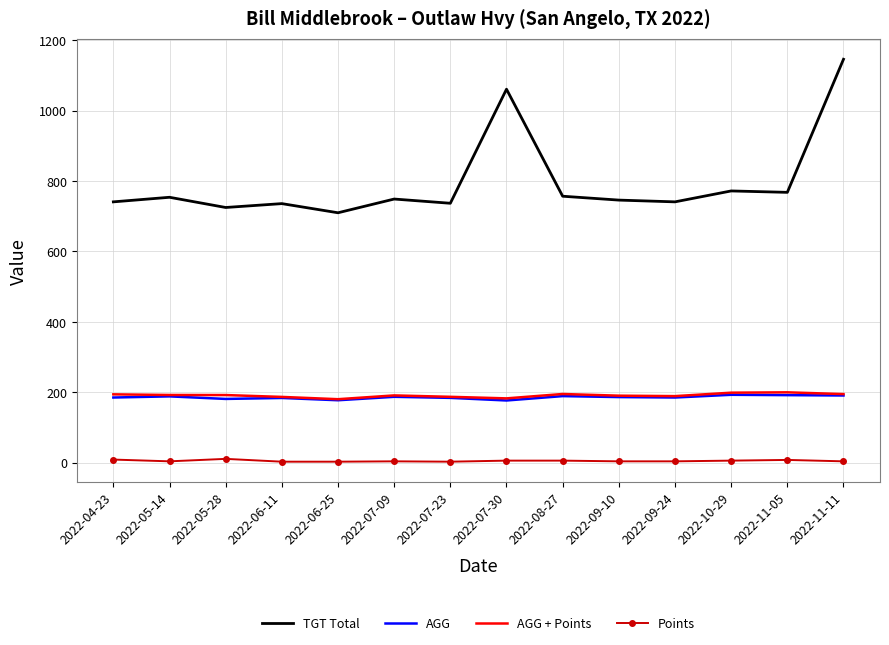

At which category is the sum across all series the highest?

2022-11-11